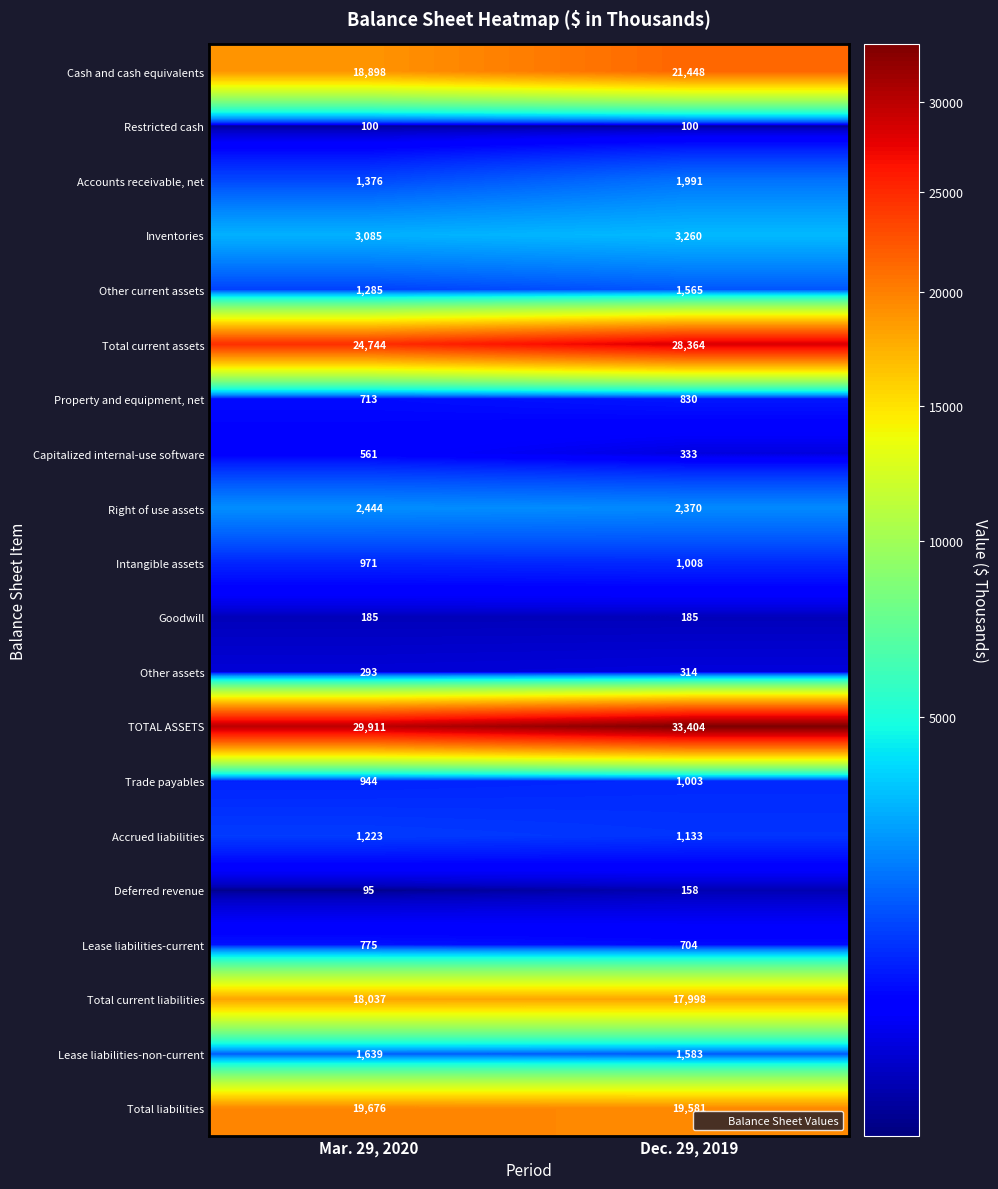

What is the spread (max minus min) of values at Dec. 29, 2019?

33304